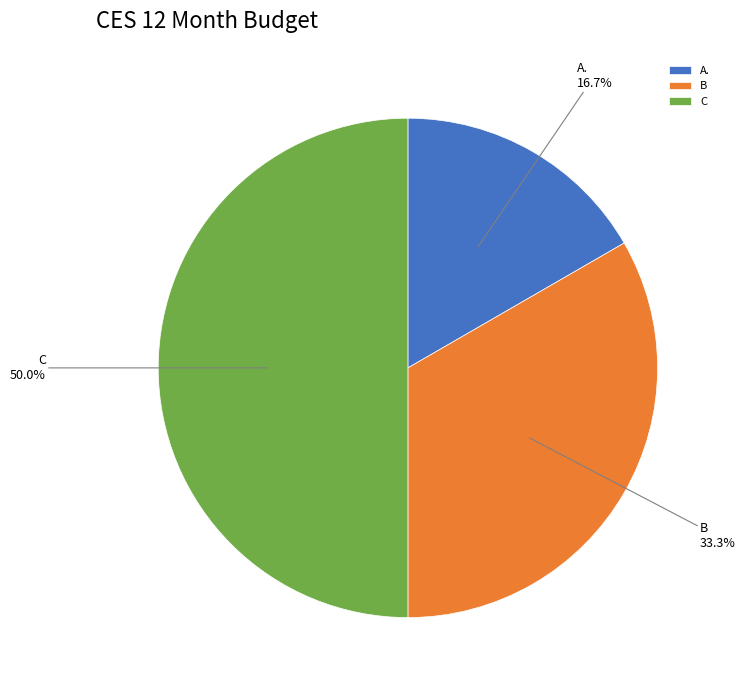

What is the largest slice in the pie chart?

C